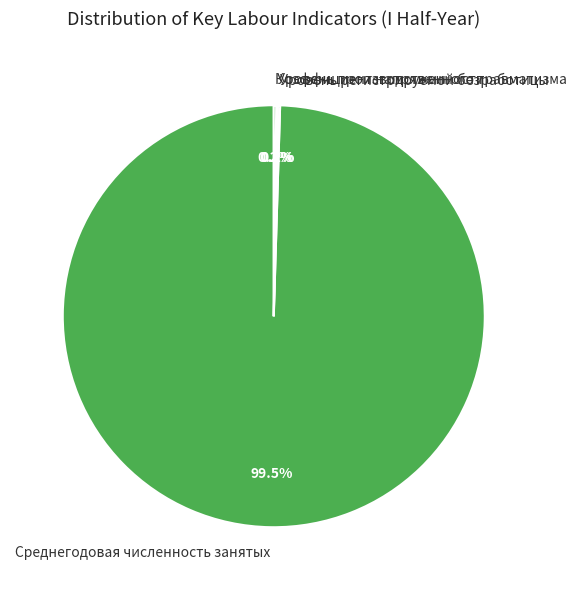

Which category has the biggest portion of the pie?

Среднегодовая численность занятых